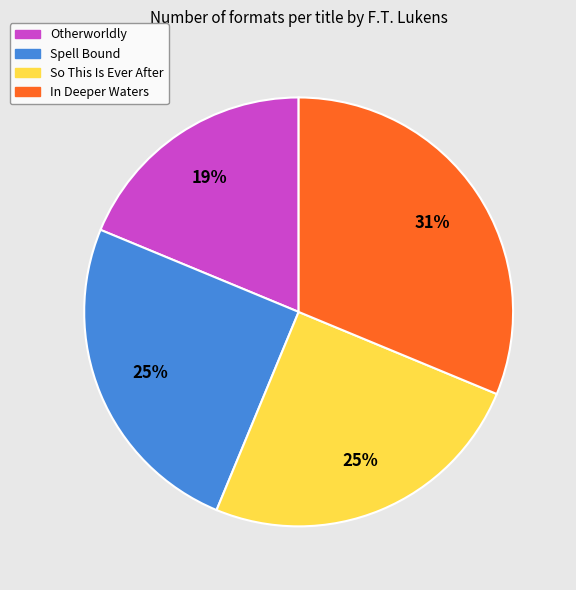

To the nearest percent, what is the average slice percentage?

25%